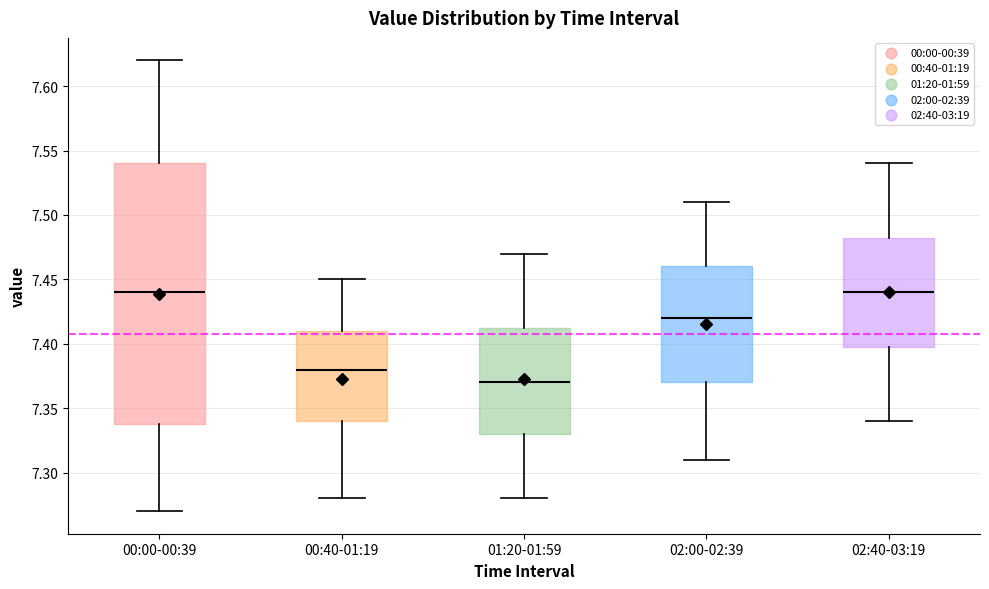

Reading left to right, read every box against the y-axis: the position of its median line, the range the box covers, and the ends of its whiskers. The values are not printed on the chart, so give them approximately, as read against the axis.

00:00-00:39: median 7.440, box 7.340 to 7.540, whiskers 7.270 to 7.620
00:40-01:19: median 7.380, box 7.340 to 7.410, whiskers 7.280 to 7.450
01:20-01:59: median 7.370, box 7.330 to 7.415, whiskers 7.280 to 7.470
02:00-02:39: median 7.420, box 7.370 to 7.460, whiskers 7.310 to 7.510
02:40-03:19: median 7.440, box 7.400 to 7.485, whiskers 7.340 to 7.540